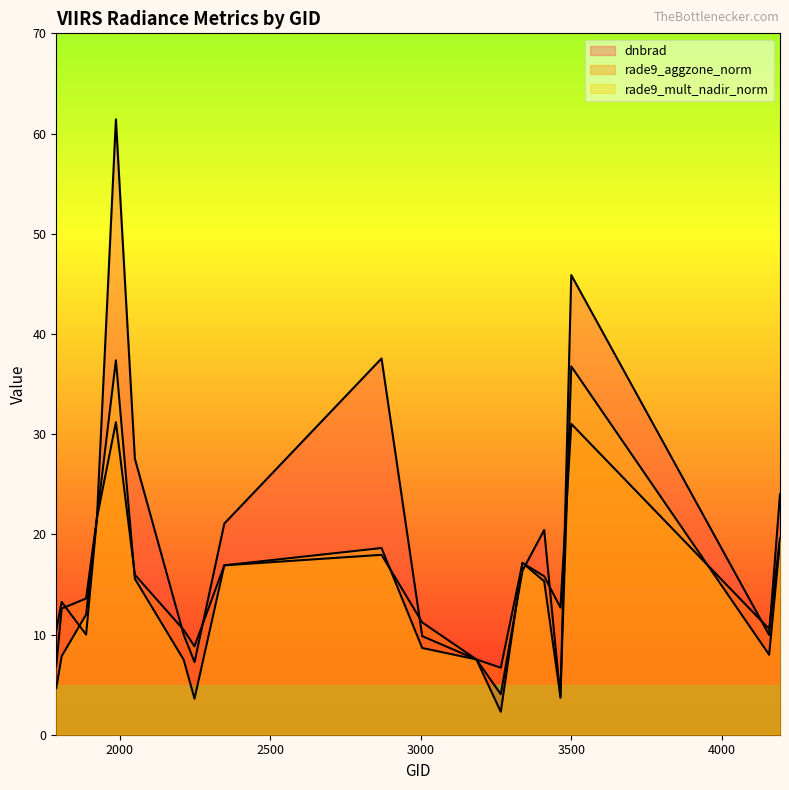

List the series in order of their peak value, lowest first.

rade9_aggzone_norm, rade9_mult_nadir_norm, dnbrad